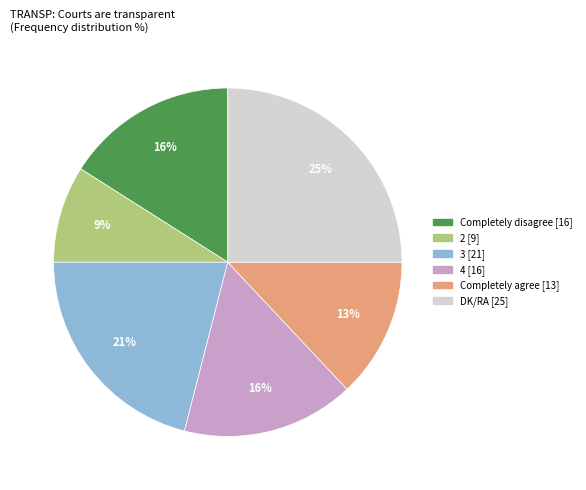

Is it true that 2 is 19% of the pie?

False